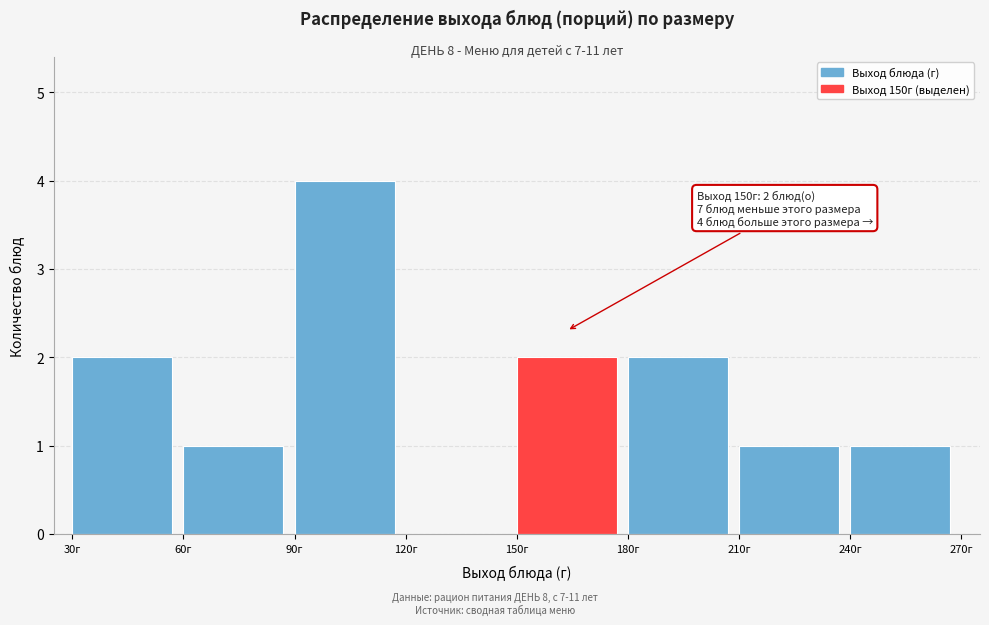

Over which range of the x-axis is the bar tallest?

90 to 120